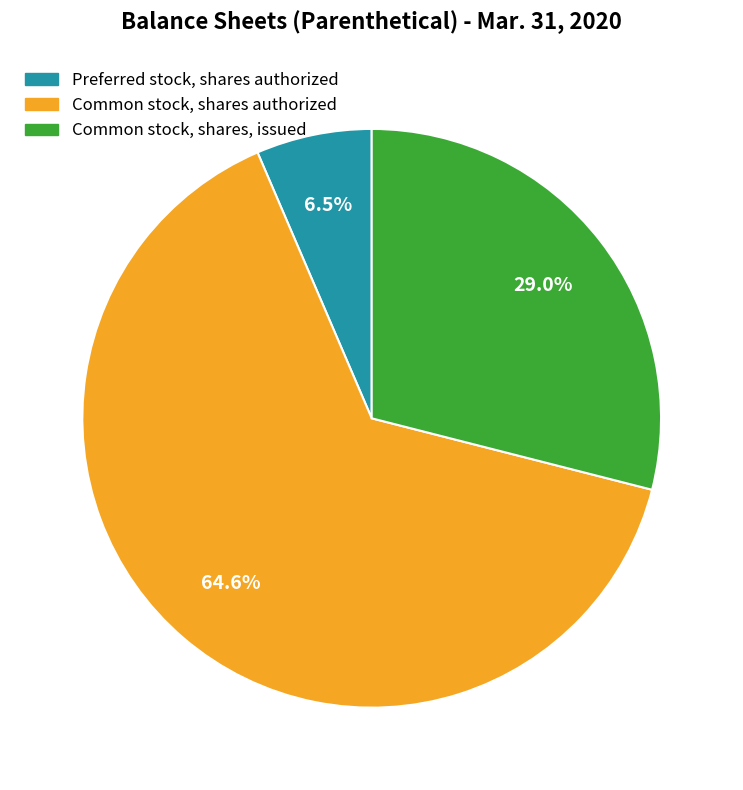

Which has a higher value, Preferred stock, shares authorized or Common stock, shares authorized?

Common stock, shares authorized